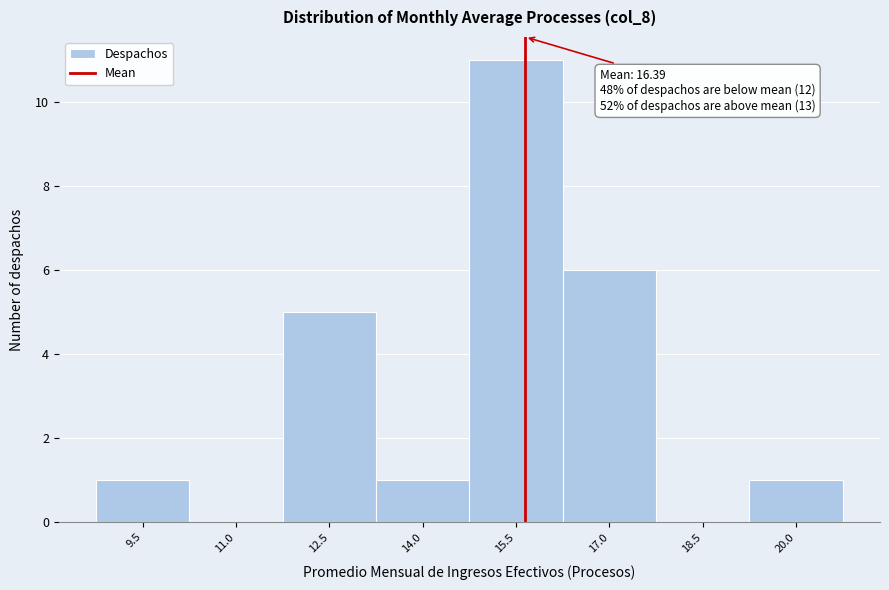

Reading left to right, what are all the values shown in this chart?

9.5=1	11.0=0	12.5=5	14.0=1	15.5=11	17.0=6	18.5=0	20.0=1